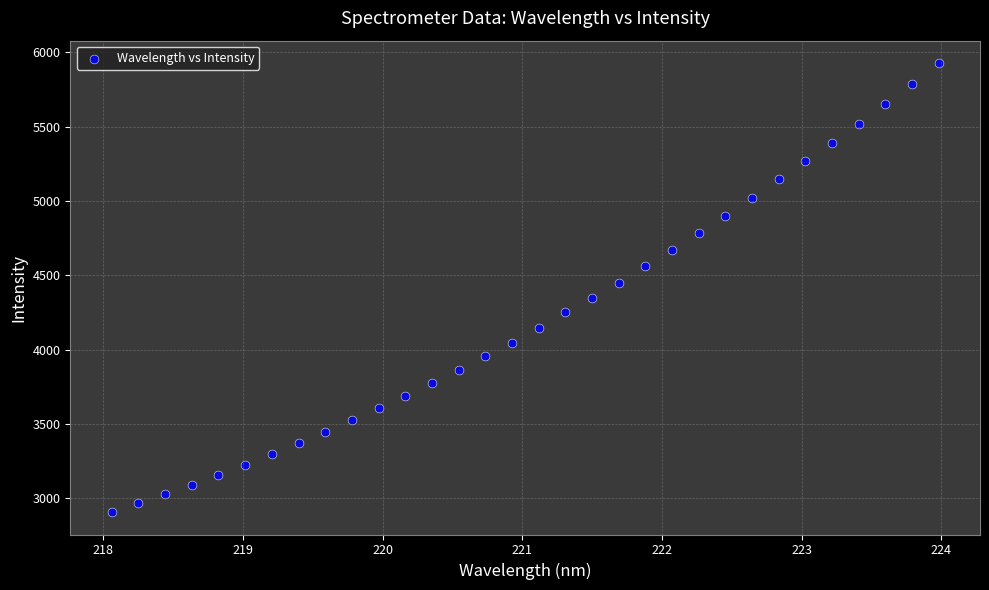

What is the range of X values (max minus min)?

5.9